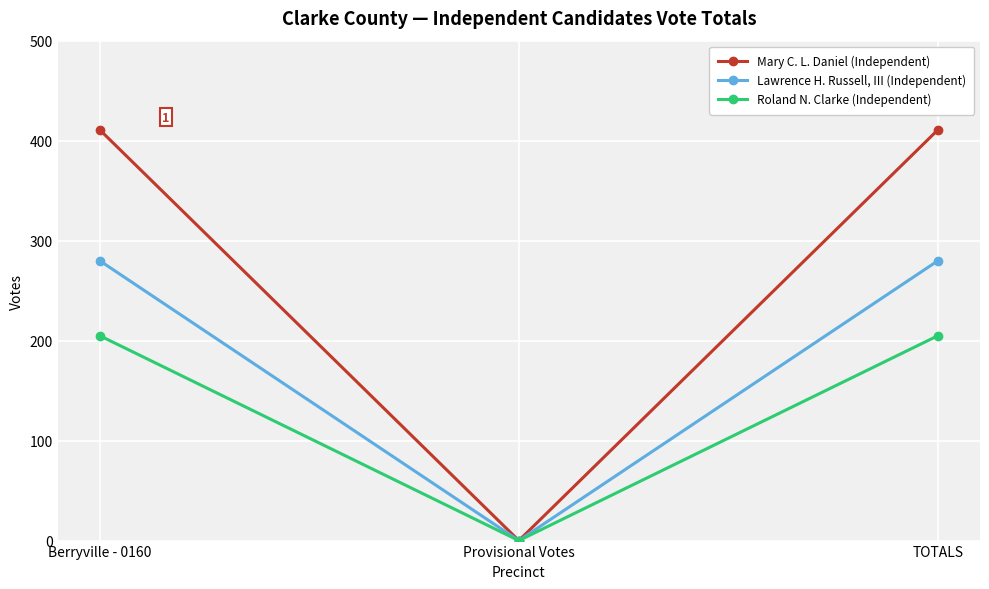

What is the label of the 1st point from the left?

Berryville - 0160